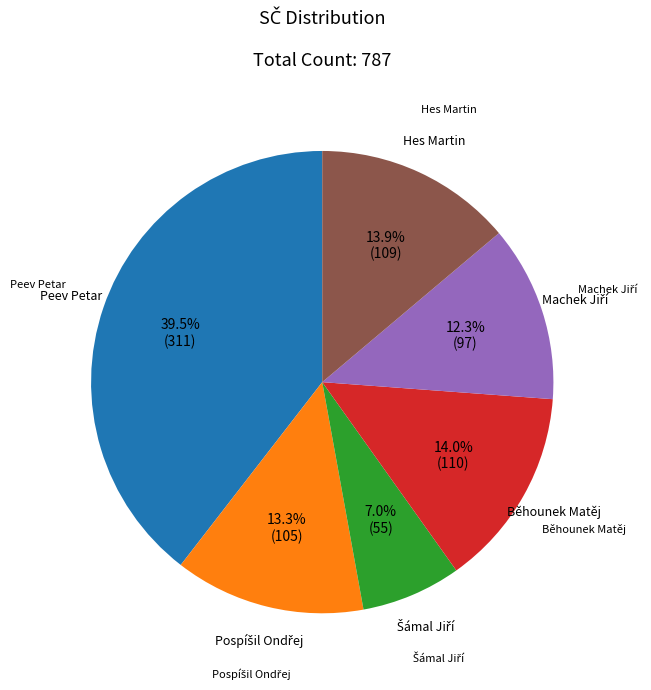

Which category has the biggest portion of the pie?

Peev Petar